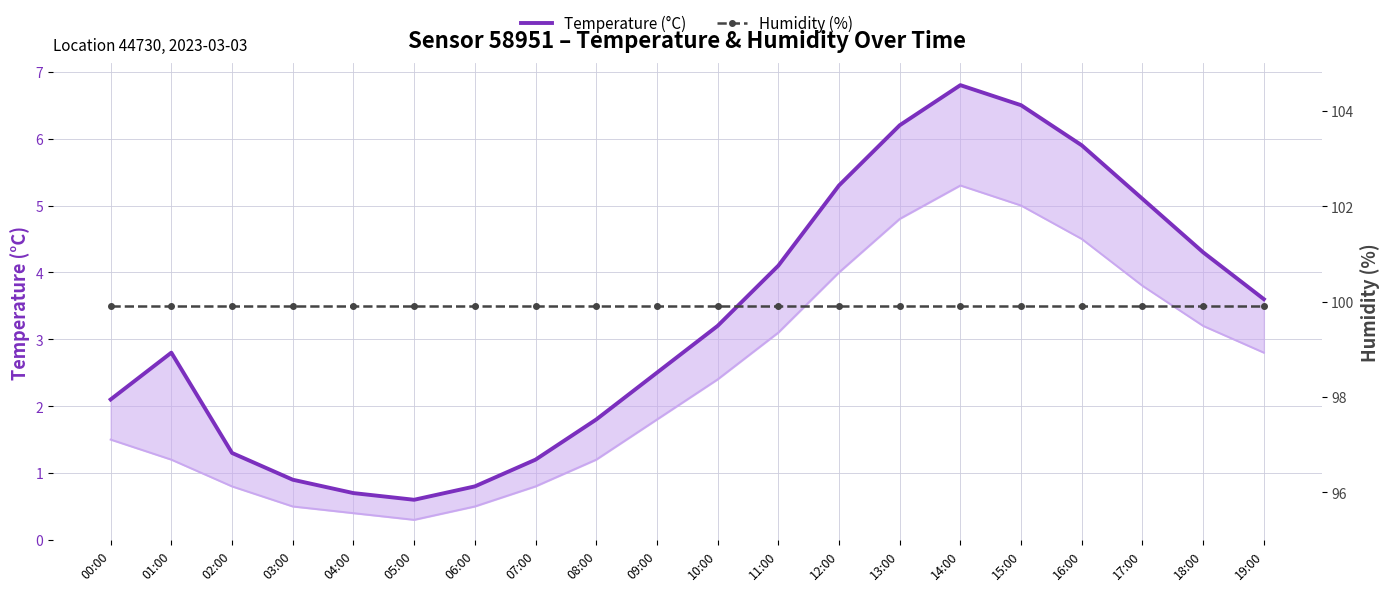

The Temperature (°C) series shows 3.2 at 10:00. True or false?

True